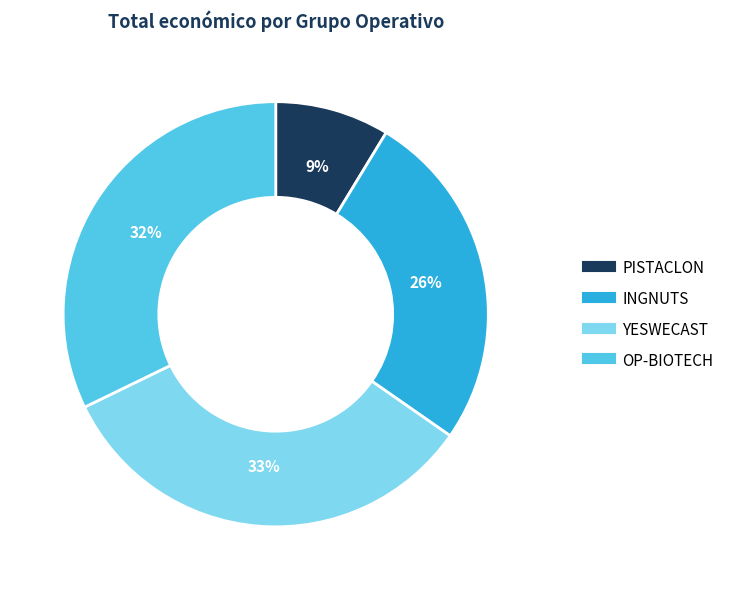

Is there any slice that represents more than half of the pie?

No